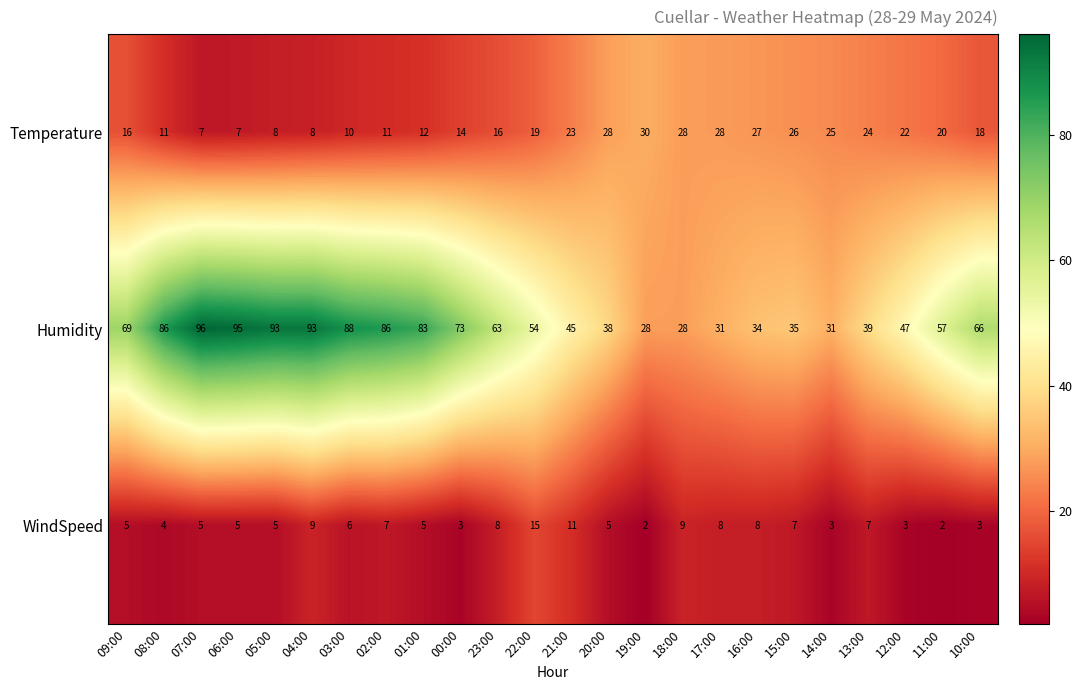

Which series has the largest total across all categories?

Humidity